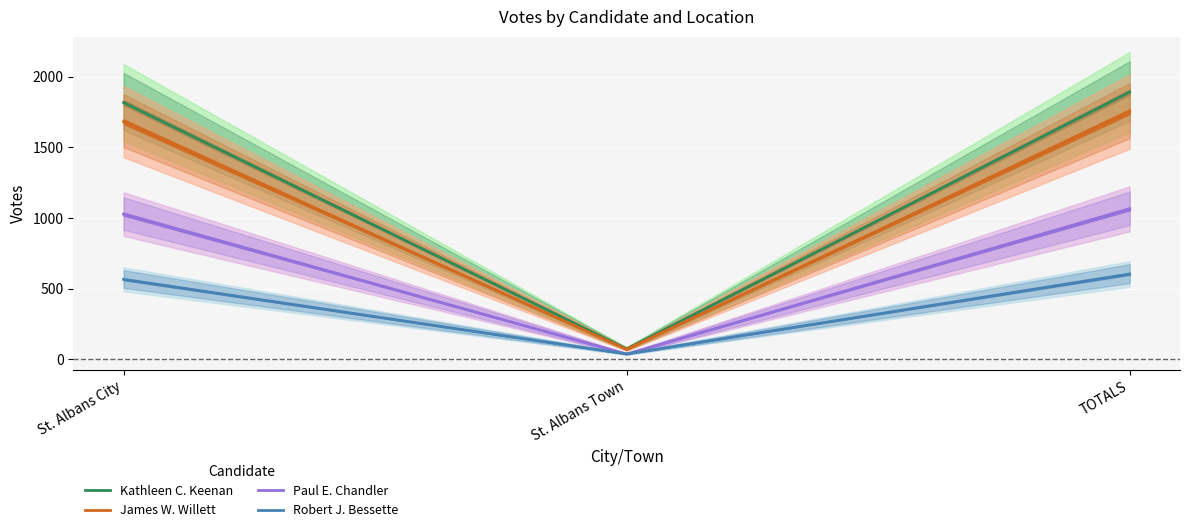

Reading left to right, list all the values displayed in this chart.

Kathleen C. Keenan: 1818	74	1892
James W. Willett: 1683	71	1754
Paul E. Chandler: 1028	37	1065
Robert J. Bessette: 566	38	604